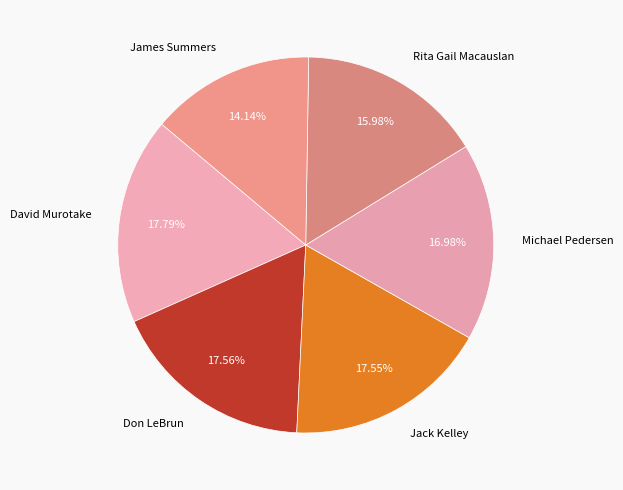

Which has a higher value, Rita Gail Macauslan or Michael Pedersen?

Michael Pedersen